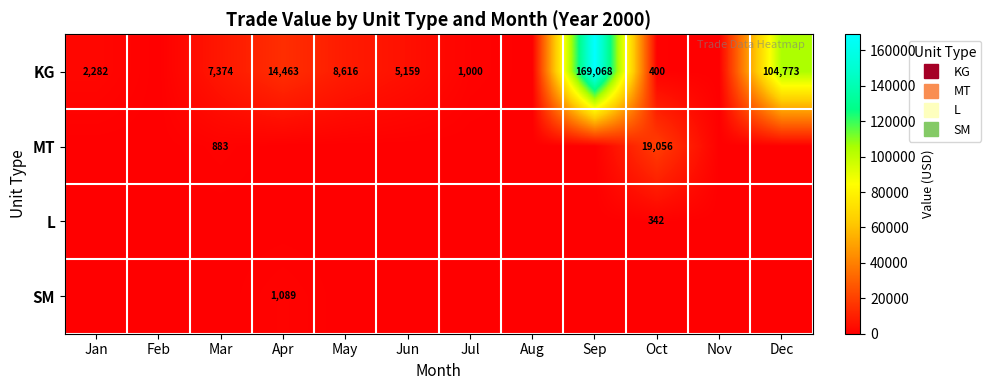

Which series changed the most between Sep and Dec?

KG